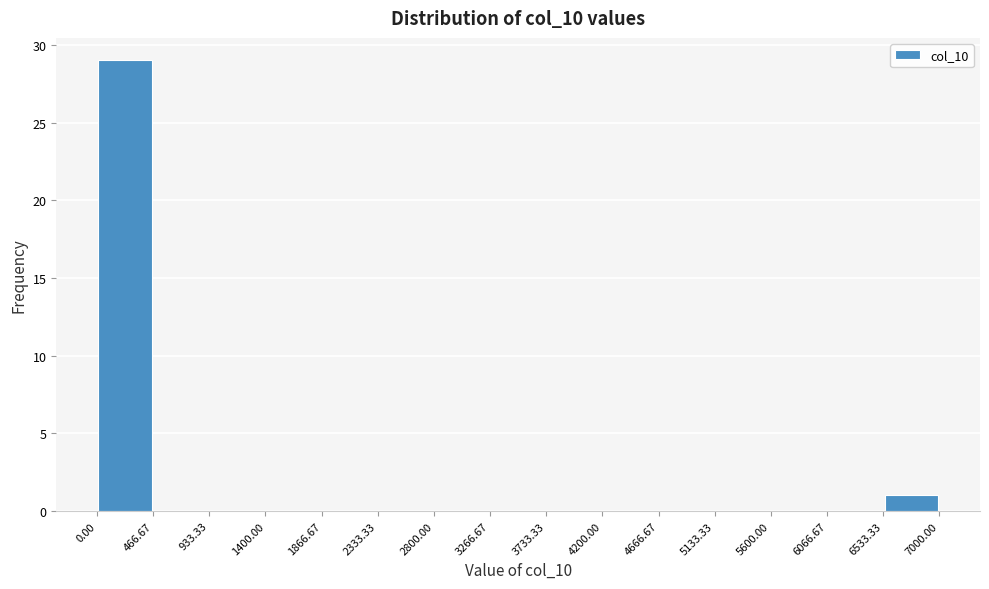

Which range on the x-axis has the tallest bar?

0.00 to 466.67